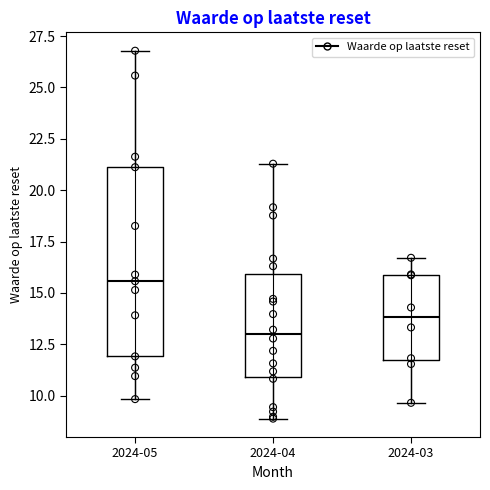

Which box's median line is the lowest?

2024-04